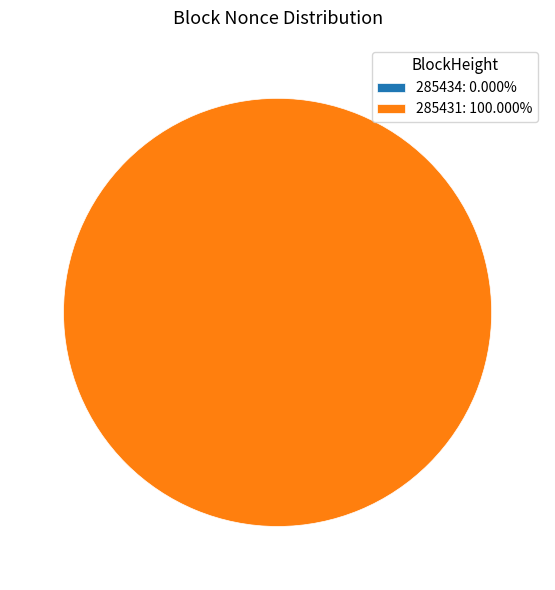

The 285431 slice represents 100% of the pie. True or false?

True